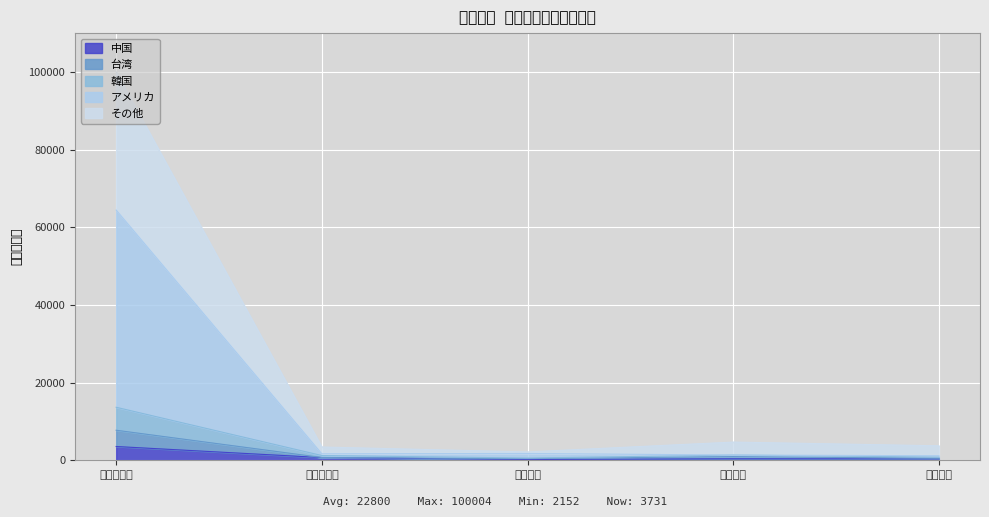

True or false: アメリカ and 中国 intersect in this chart.

False